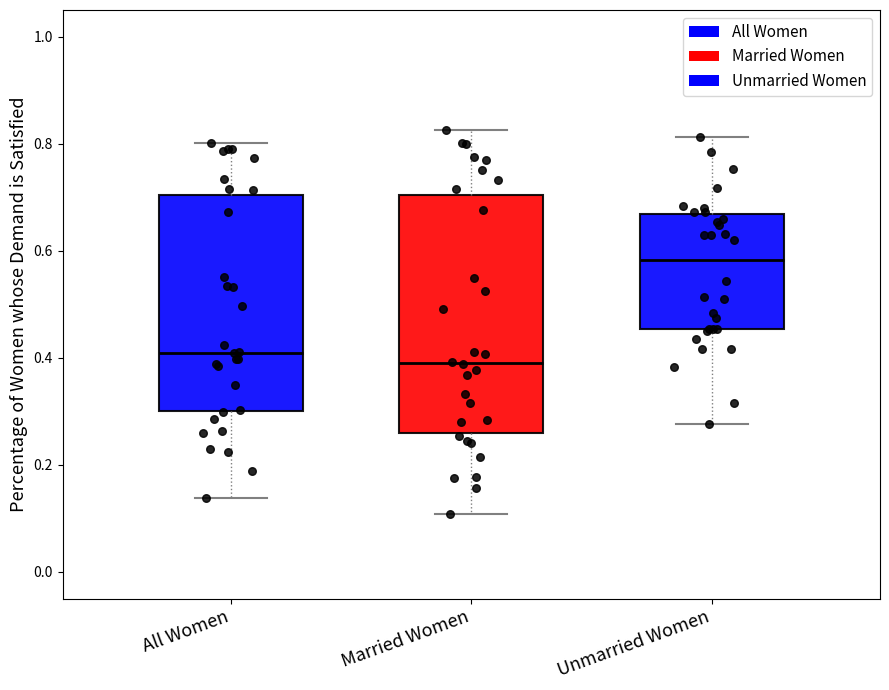

Reading left to right, read every box against the y-axis: the position of its median line, the range the box covers, and the ends of its whiskers. The values are not printed on the chart, so give them approximately, as read against the axis.

All Women: median 0.40, box 0.30 to 0.70, whiskers 0.14 to 0.80
Married Women: median 0.40, box 0.26 to 0.70, whiskers 0.10 to 0.82
Unmarried Women: median 0.58, box 0.46 to 0.66, whiskers 0.28 to 0.82